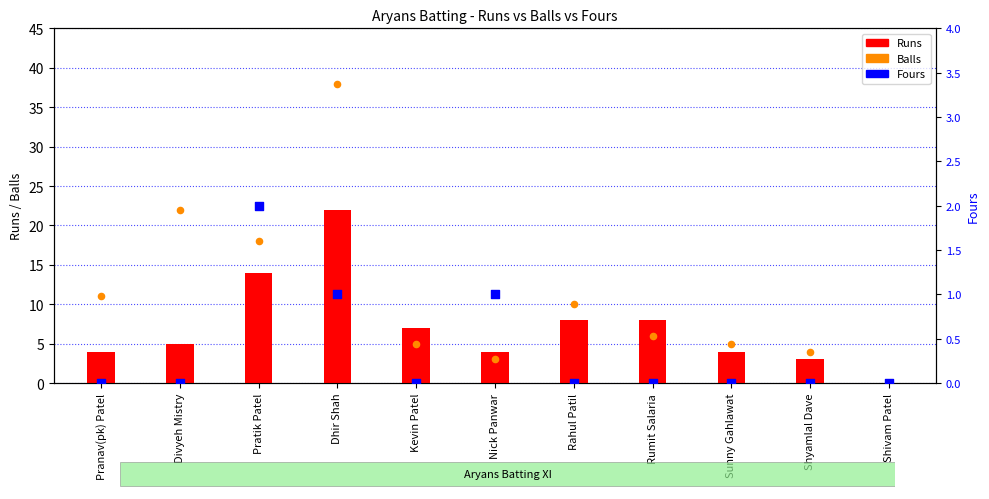

Is the value of Balls at Nick Panwar greater than the value of Runs at Shyamlal Dave?

No